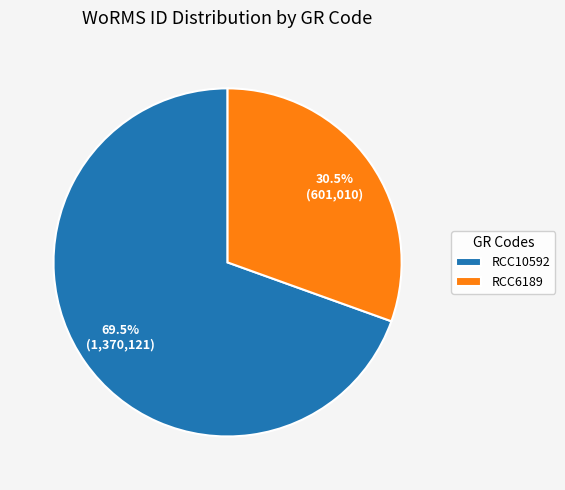

How much of the chart is everything except RCC10592?

30.5%